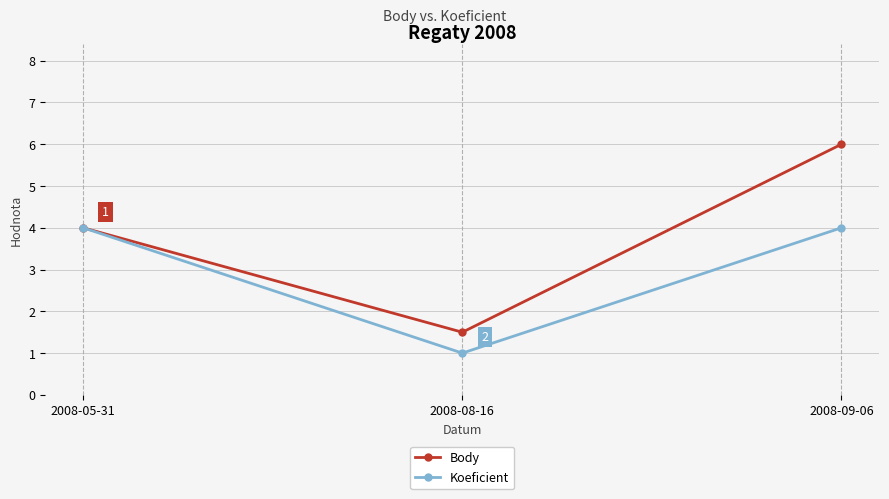

Is it true that Koeficient equals 1.0 at 2008-08-16?

True